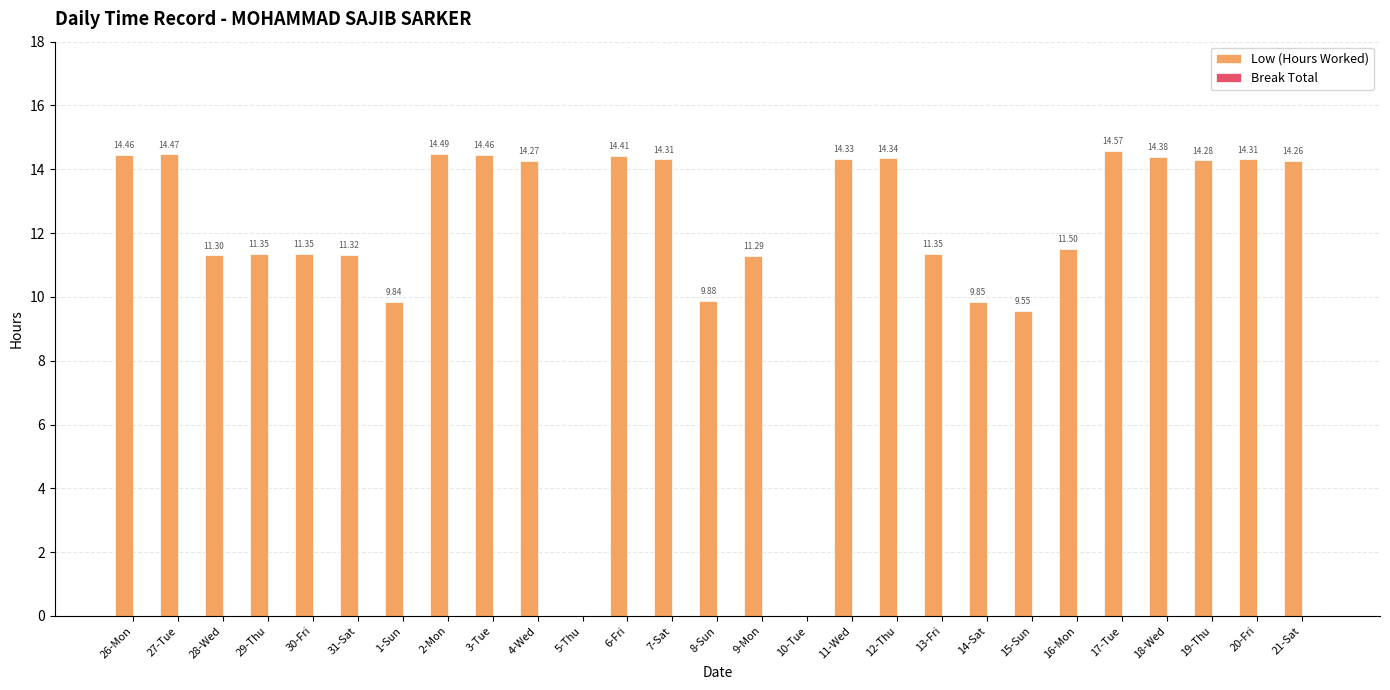

What is the maximum value shown in the chart?

14.6